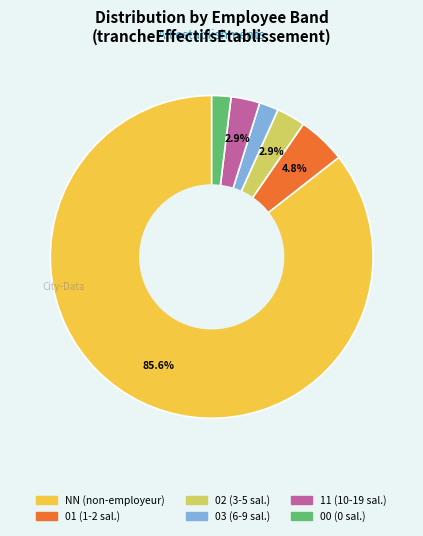

Does any single category account for the majority?

Yes